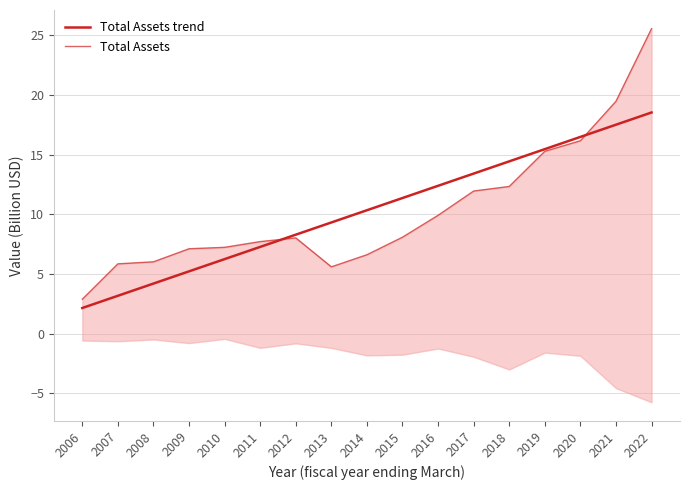

Rank the categories by Total Assets value from lowest to highest.

2006, 2013, 2007, 2008, 2014, 2009, 2010, 2011, 2012, 2015, 2016, 2017, 2018, 2019, 2020, 2021, 2022